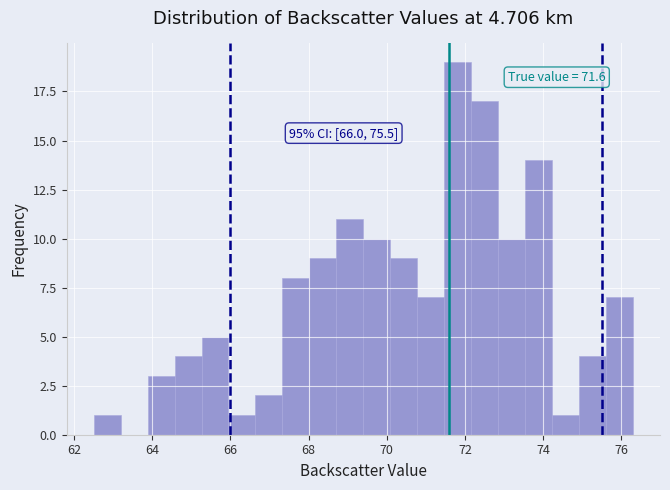

Around what value on the x-axis is the tallest bar? Give the approximate position of its centre, as read against the axis.

71.8